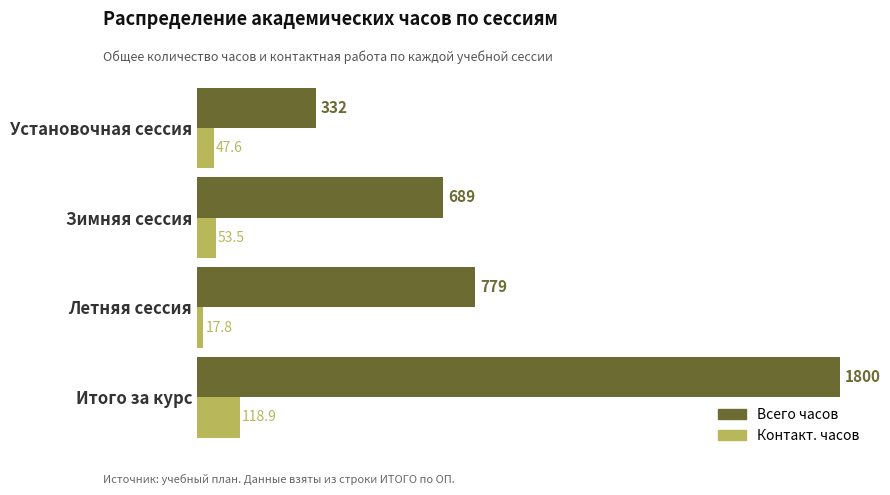

At Установочная сессия, list the series in order from smallest to largest.

Контакт. часов, Всего часов